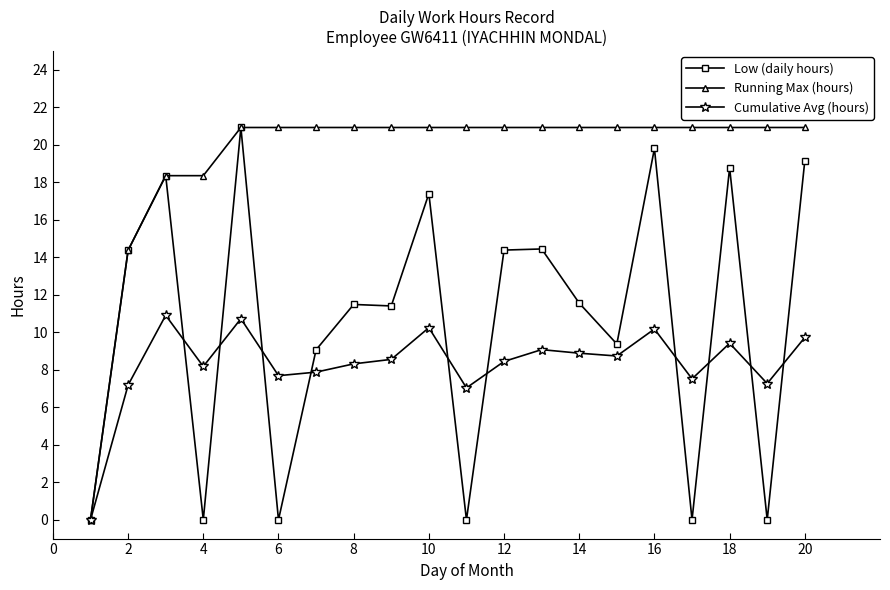

Which series has the largest total across all categories?

Running Max (hours)